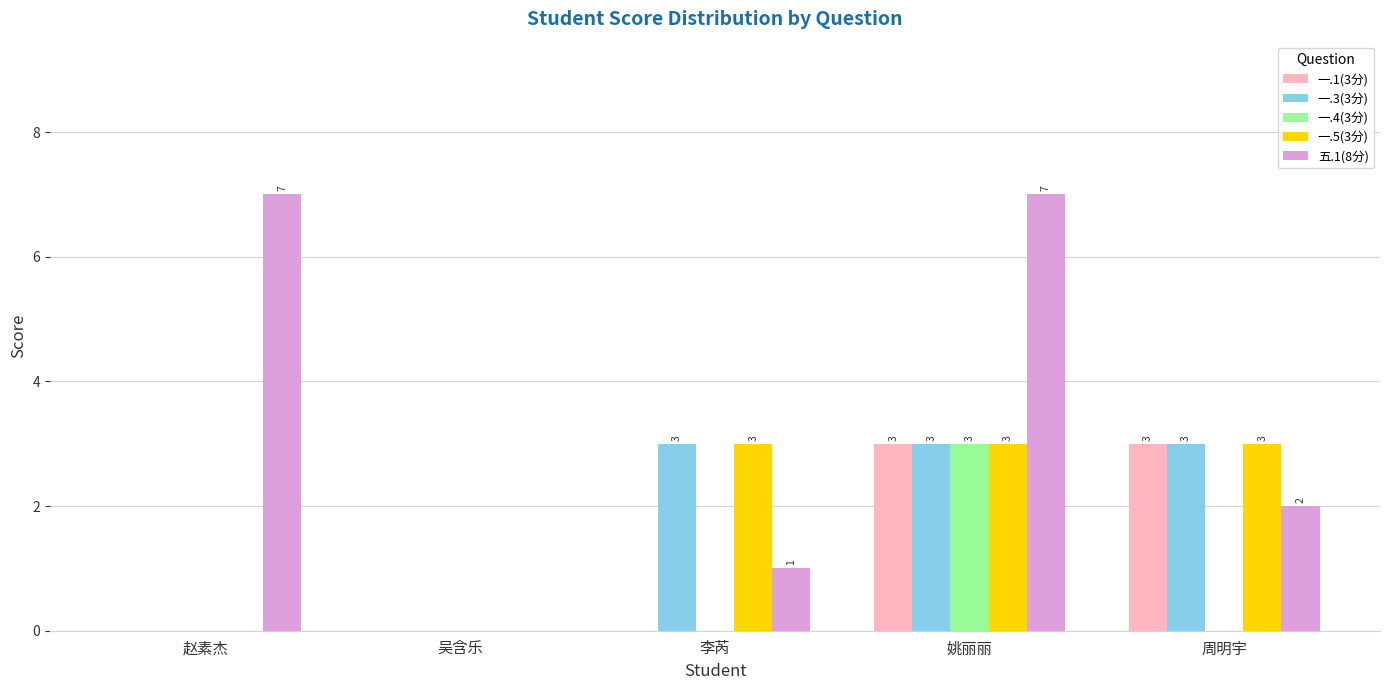

Is it true that 一.1(3分) equals -2 at 吴含乐?

False